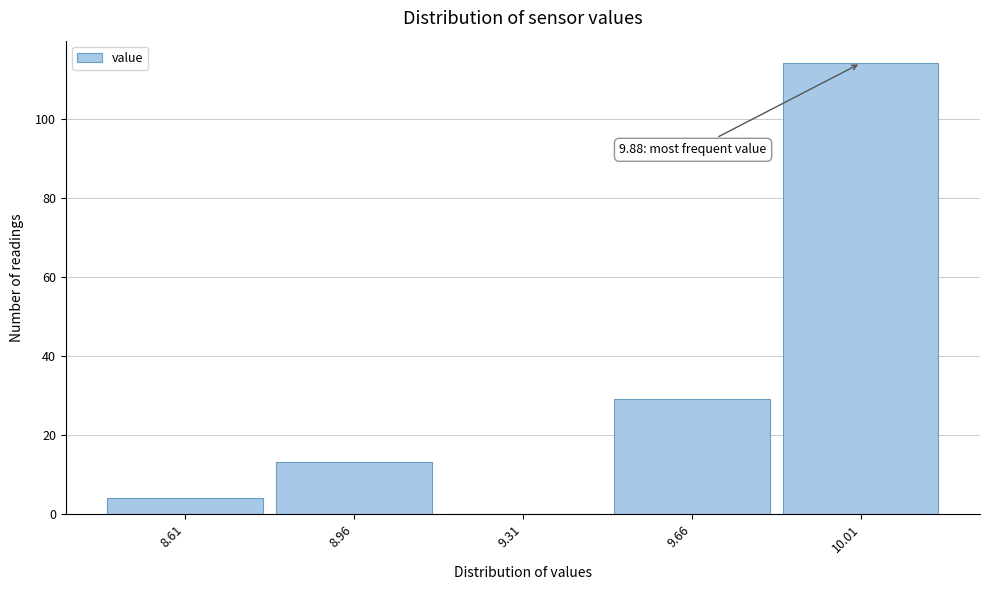

Over which range of the x-axis is the bar tallest?

9.835 to 10.185